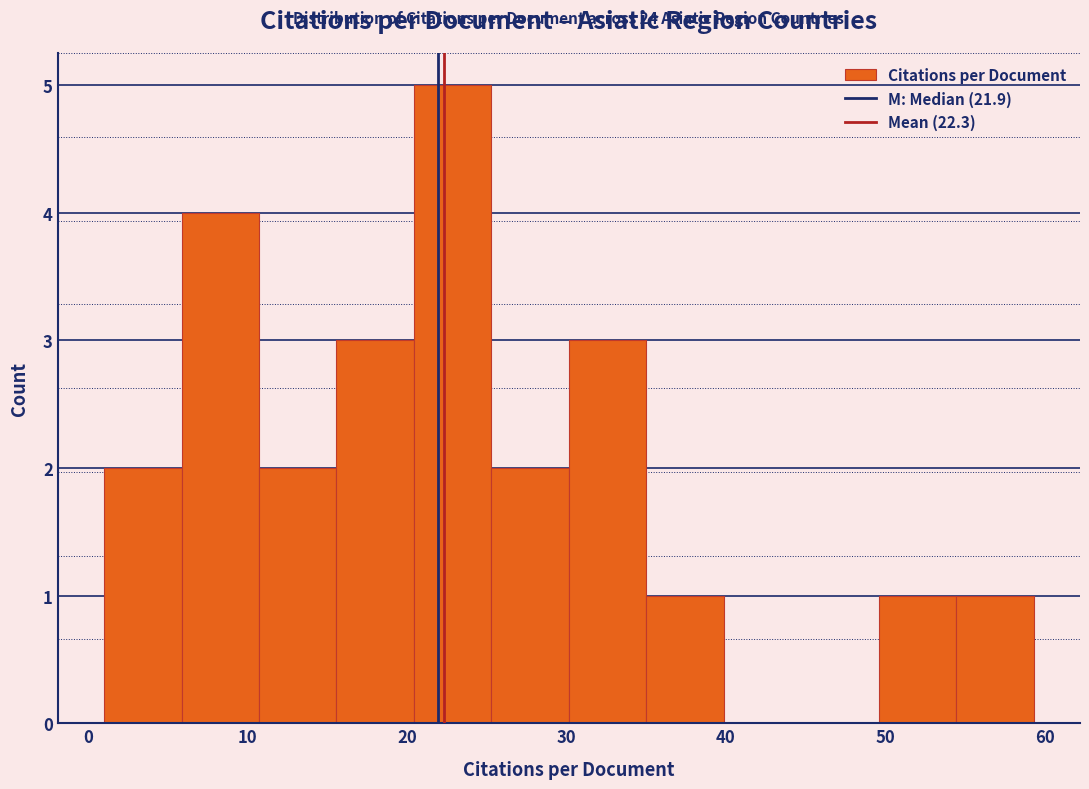

Which range on the x-axis has the tallest bar?

20 to 25